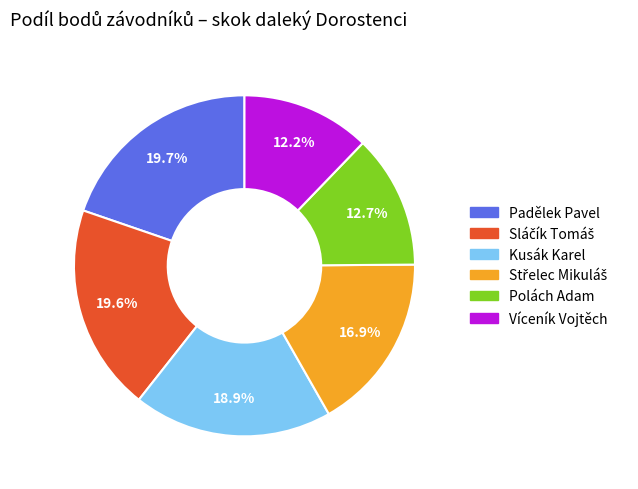

Is it true that Padělek Pavel is 5% of the pie?

False